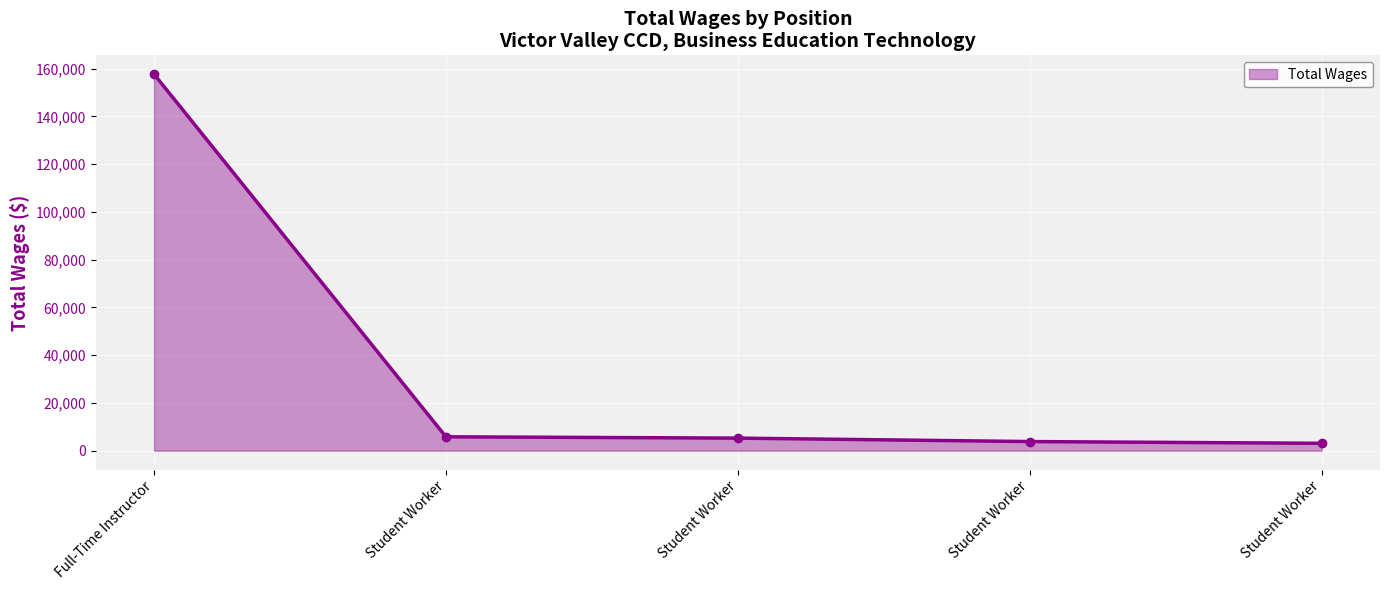

How many lines are shown in the chart?

1